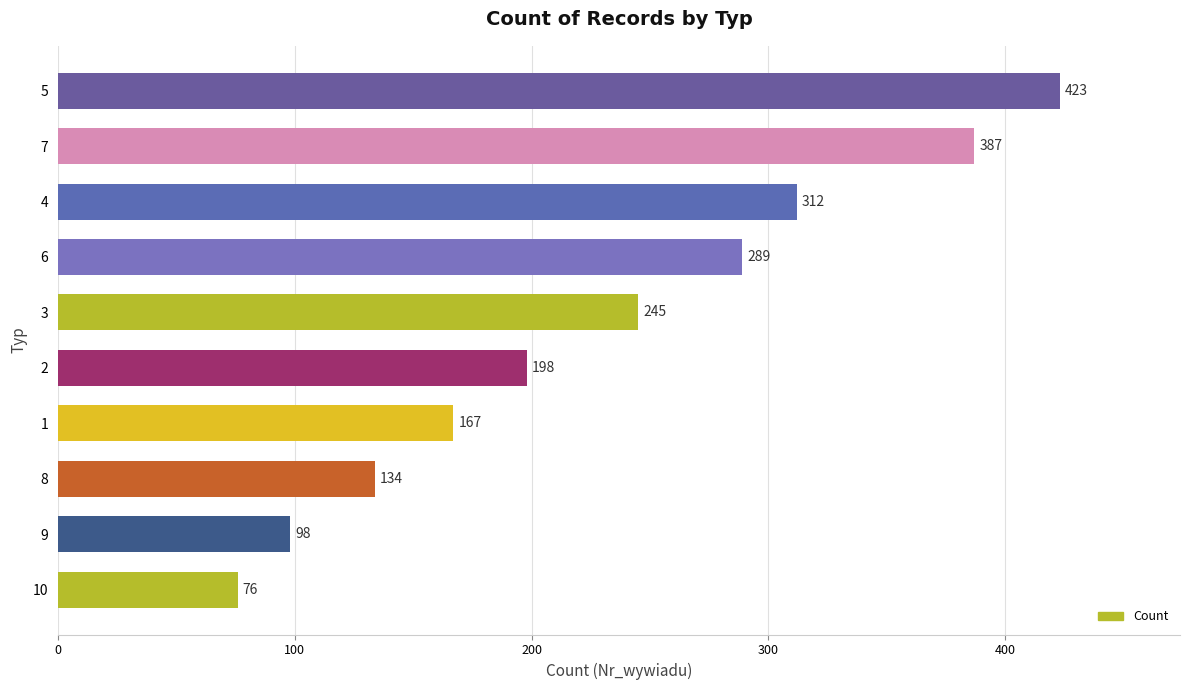

The value at 8 is 134. True or false?

True